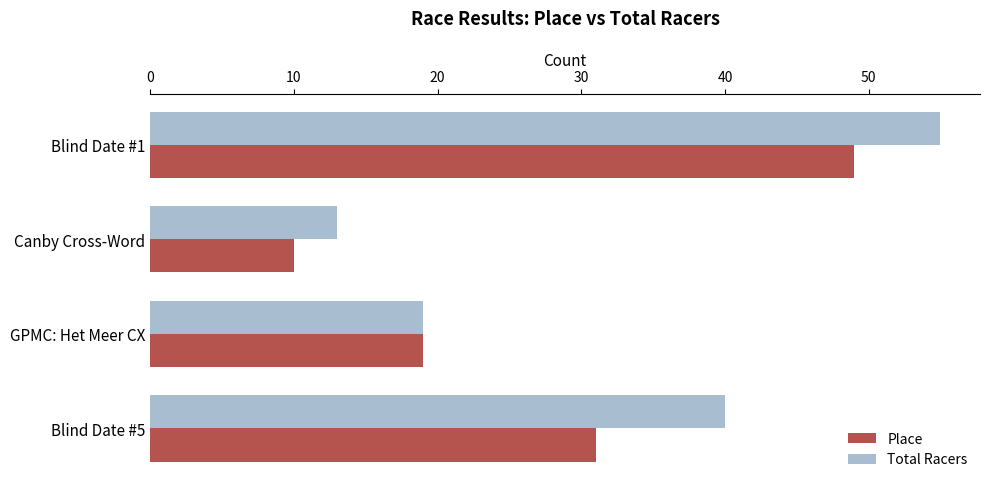

What is the sum of the Total Racers values at Blind Date #5 and Canby Cross-Word?

53